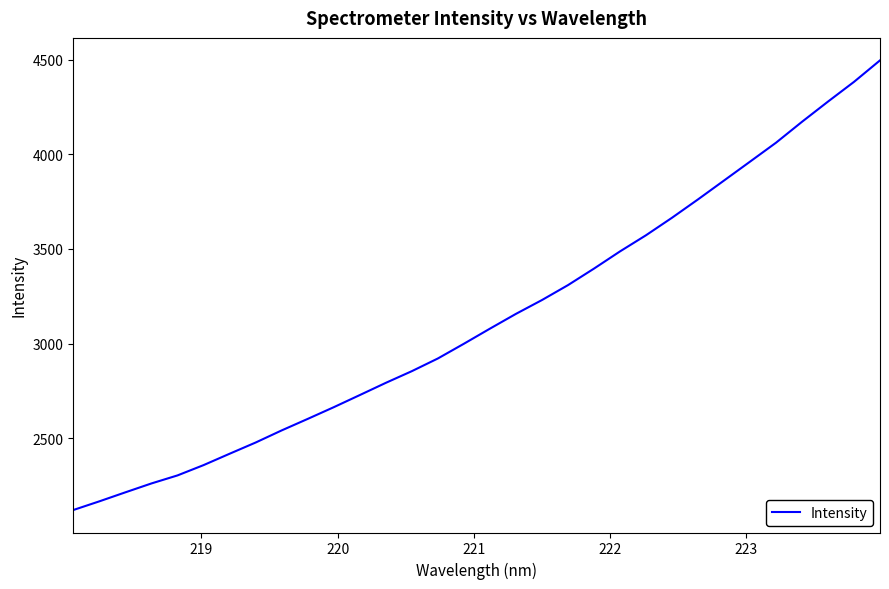

What is the minimum value shown in the chart?

2120.3